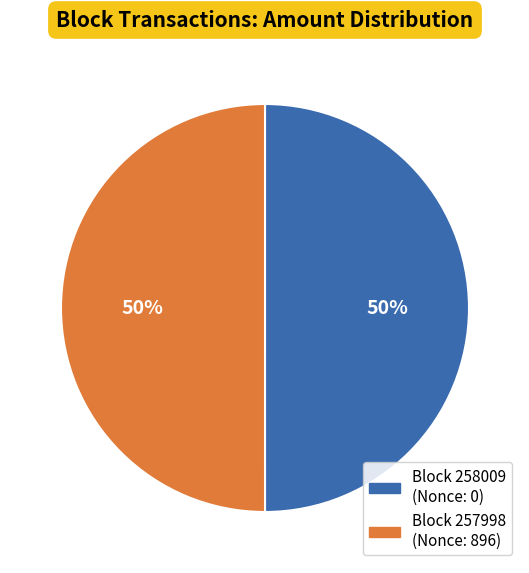

Count the number of slices in the pie.

2